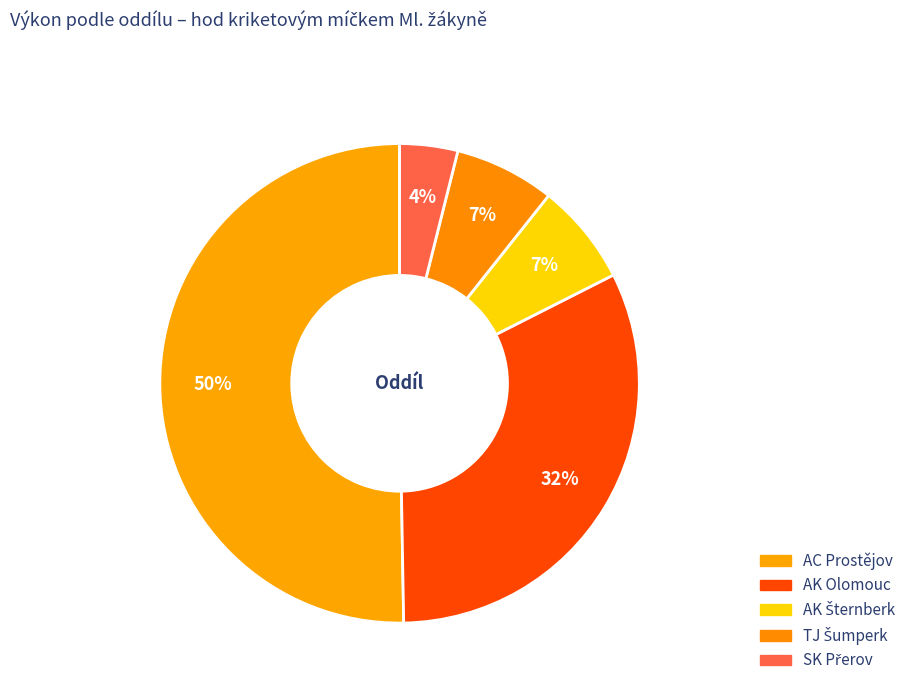

True or false: TJ Šumperk accounts for 7% of the total.

True